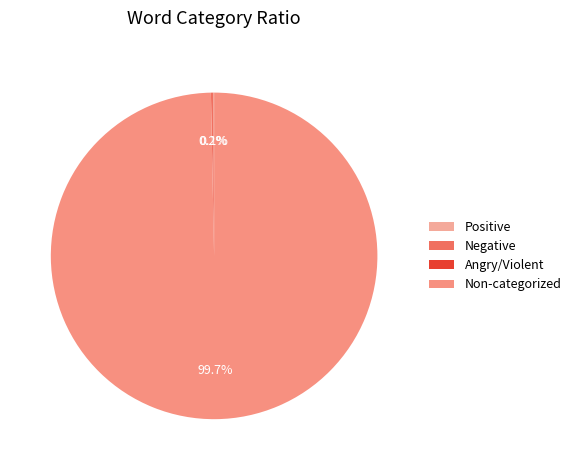

Rank the categories by value from highest to lowest.

Non-categorized Words, Words in Sentiment List#2: Negative, Words in Sentiment List#1: Positive, Words in Sentiment List#3: Angry/Violent